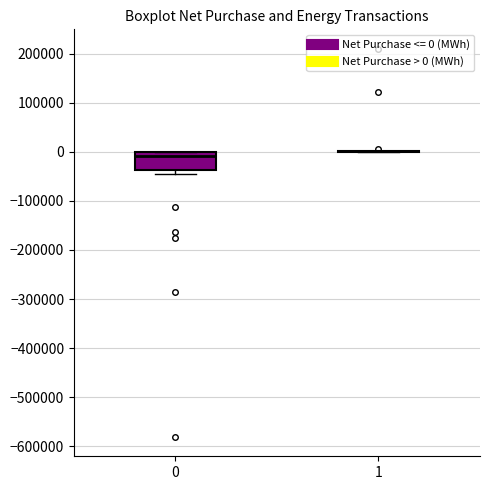

Where is the upper edge of the box at x = 0 on the y-axis? The values are not printed on the chart, so give them approximately, as read against the axis.

0